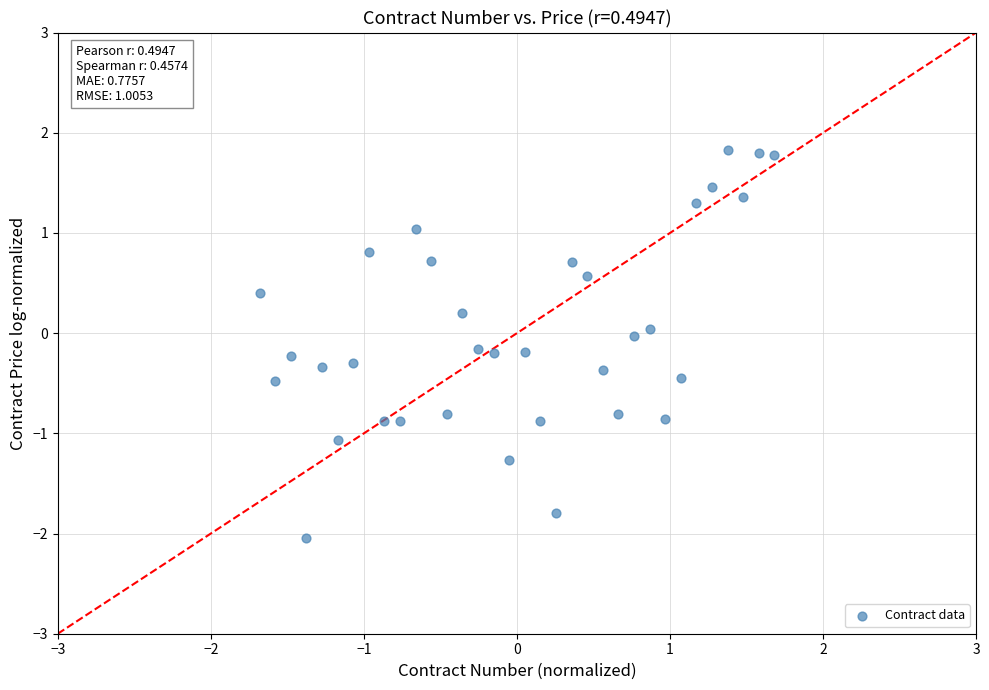

What is the range of Y values (max minus min)?

3.9